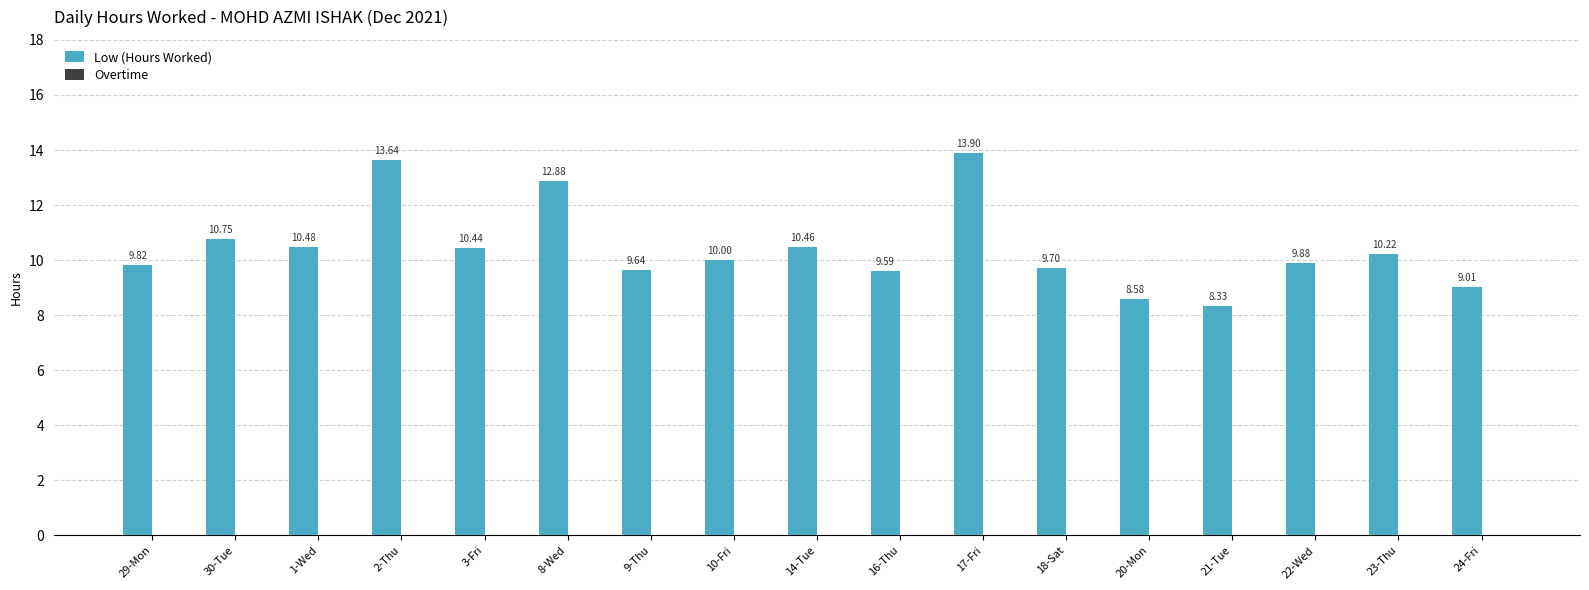

Rank the categories by value from highest to lowest.

17-Fri, 2-Thu, 8-Wed, 30-Tue, 1-Wed, 14-Tue, 3-Fri, 23-Thu, 10-Fri, 22-Wed, 29-Mon, 18-Sat, 9-Thu, 16-Thu, 24-Fri, 20-Mon, 21-Tue